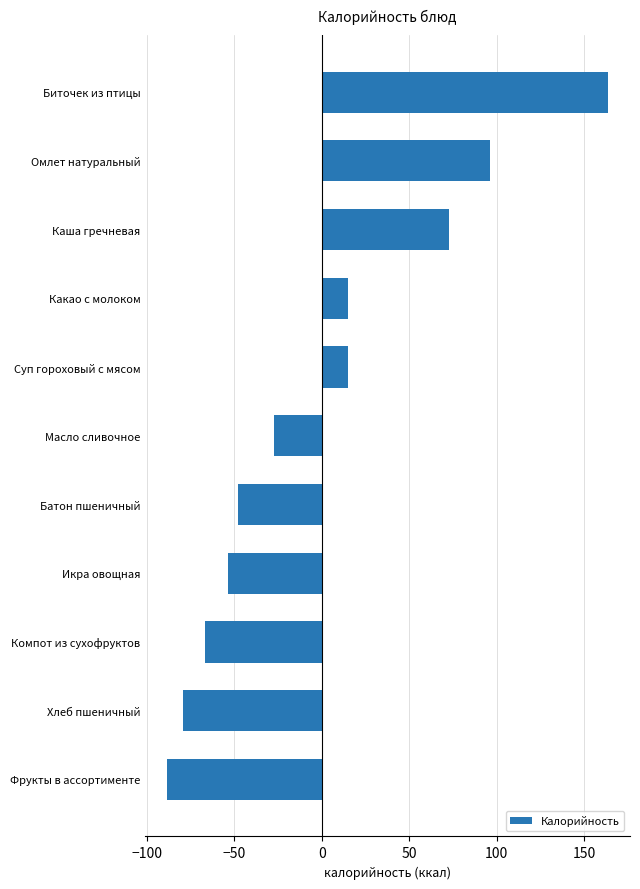

What is the difference between the maximum and minimum values?

251.6